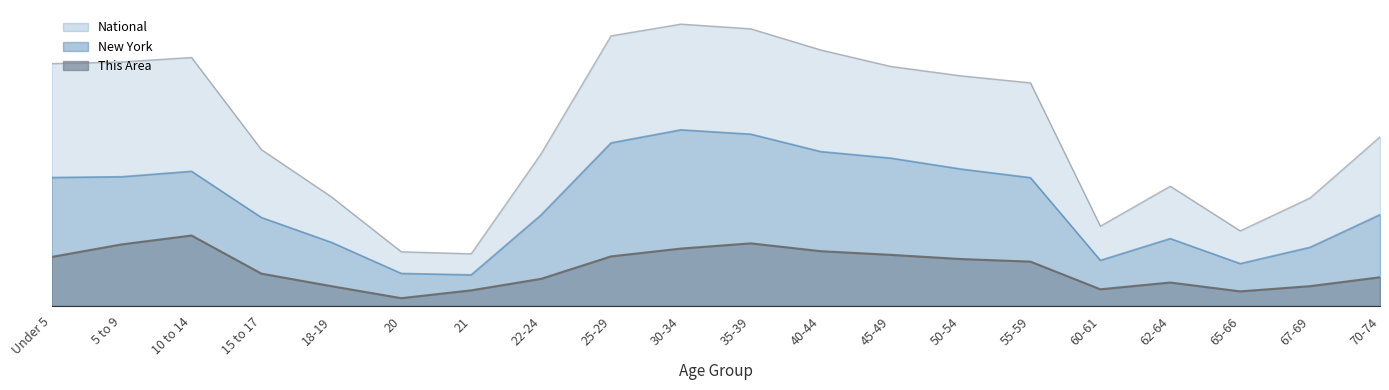

Rank the categories by This Area value from lowest to highest.

20, 65-66, 21, 60-61, 18-19, 67-69, 62-64, 22-24, 70-74, 15 to 17, 55-59, 50-54, Under 5, 25-29, 45-49, 40-44, 30-34, 5 to 9, 35-39, 10 to 14